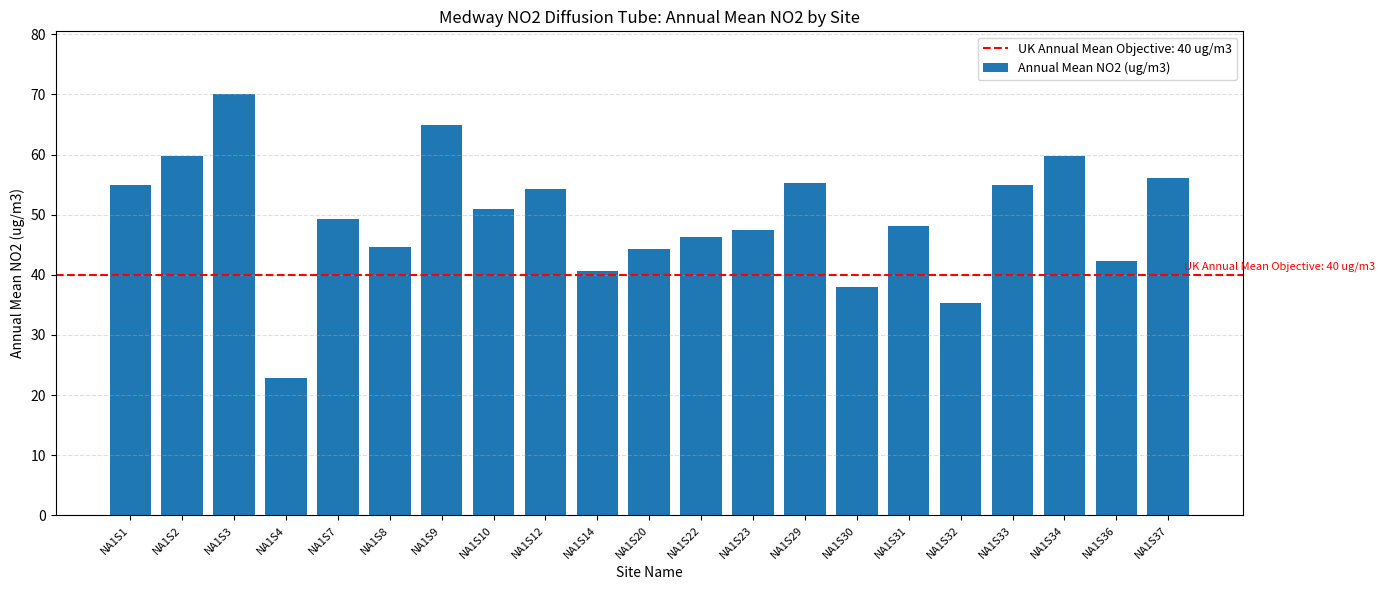

Which category has the lowest value across all series?

NA1S4